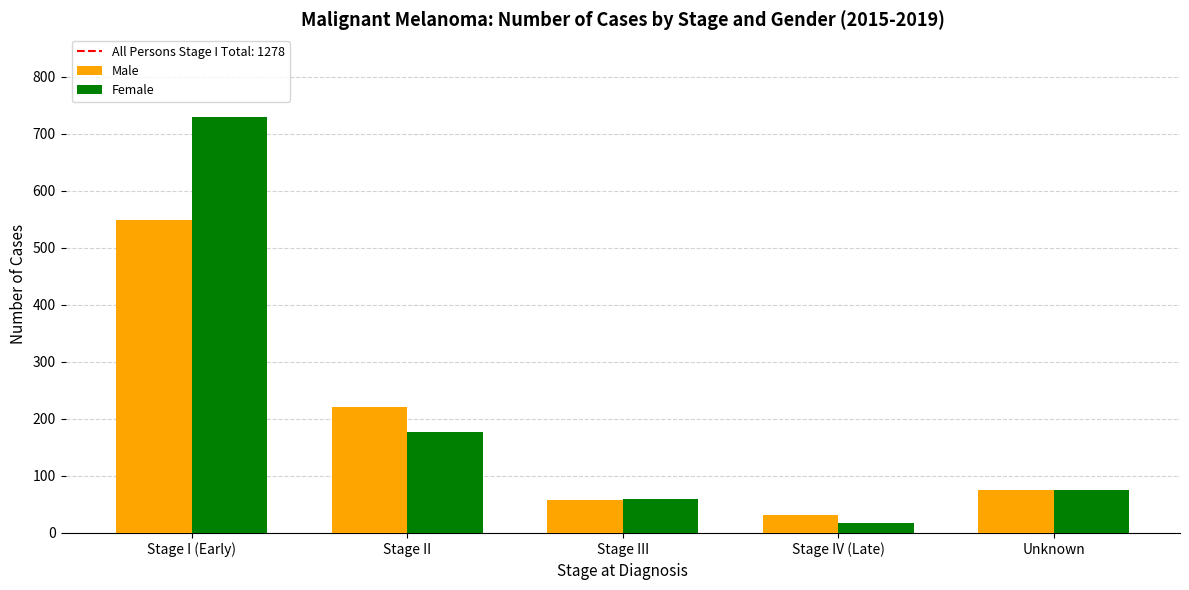

Reading left to right, list all the values displayed in this chart.

Male: Stage I (Early)=549	Stage II=221	Stage III=57	Stage IV (Late)=32	Unknown=75
Female: Stage I (Early)=729	Stage II=177	Stage III=60	Stage IV (Late)=17	Unknown=76